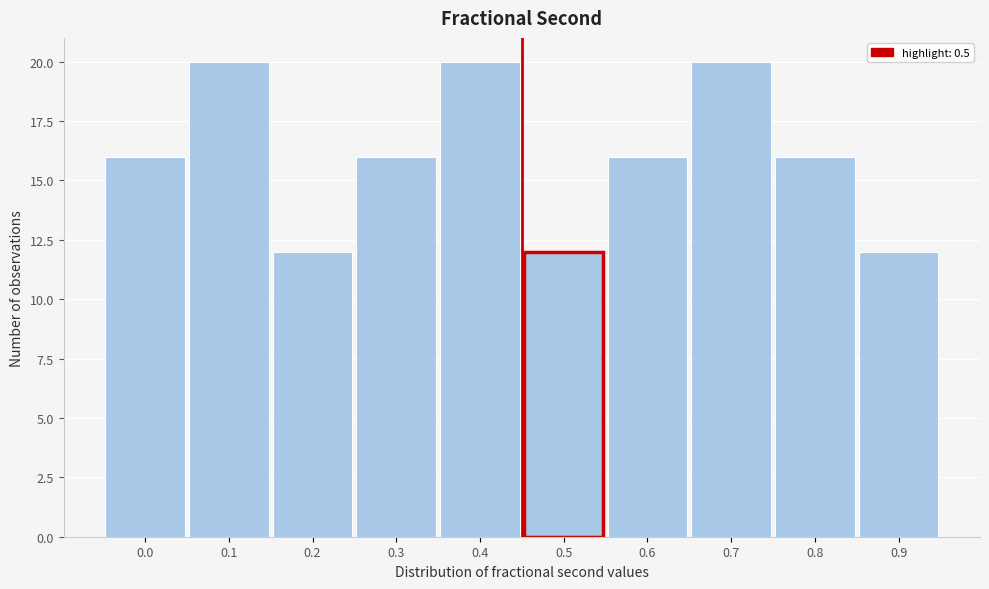

Reading left to right, what are all the values shown in this chart?

16	20	12	16	20	12	16	20	16	12